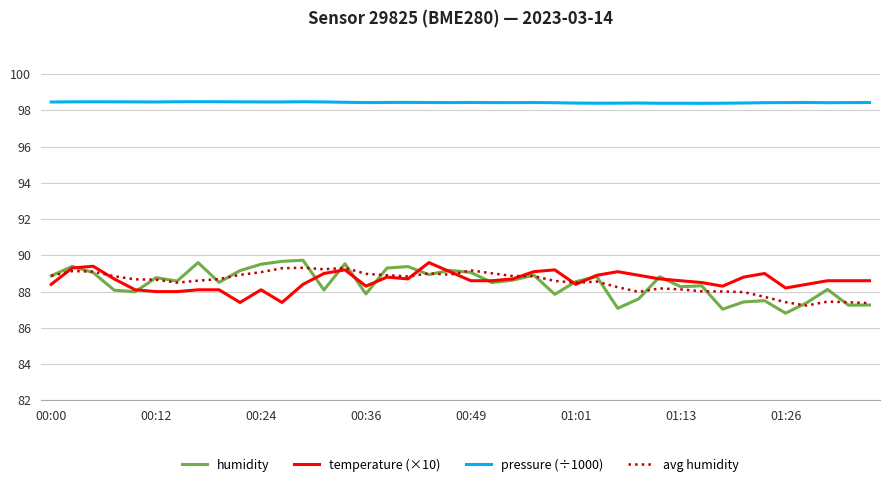

Which series has the largest range (max minus min)?

humidity